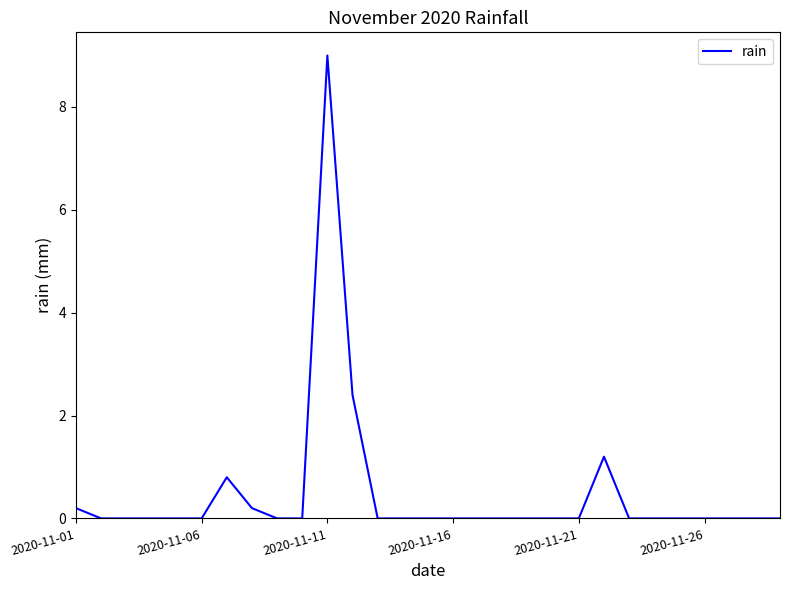

Reading left to right, list all the values displayed in this chart.

0.2	0.0	0.0	0.0	0.0	0.0	0.8	0.2	0.0	0.0	9.0	2.4	0.0	0.0	0.0	0.0	0.0	0.0	0.0	0.0	0.0	1.2	0.0	0.0	0.0	0.0	0.0	0.0	0.0